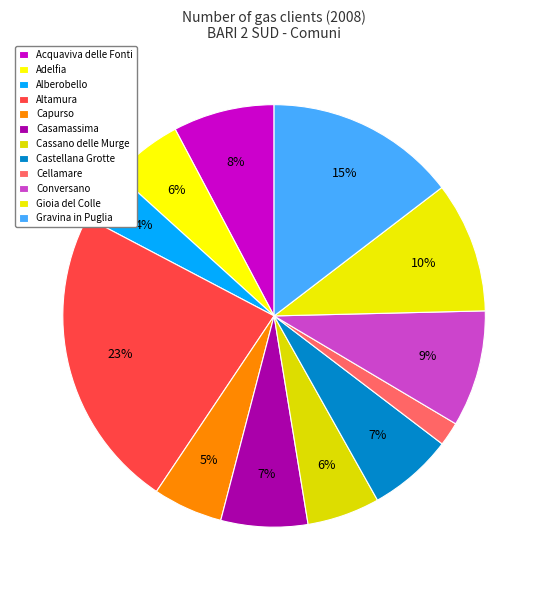

How many slices are in this pie chart?

12